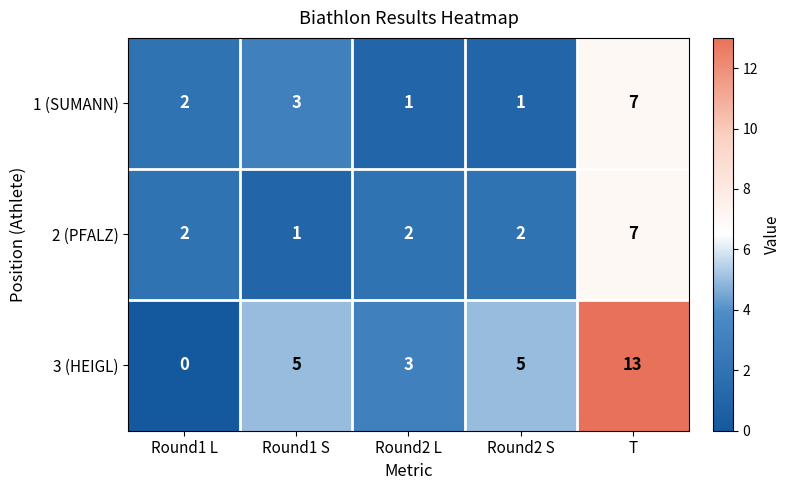

What value does the 3 (HEIGL) series have at Round1 S?

5